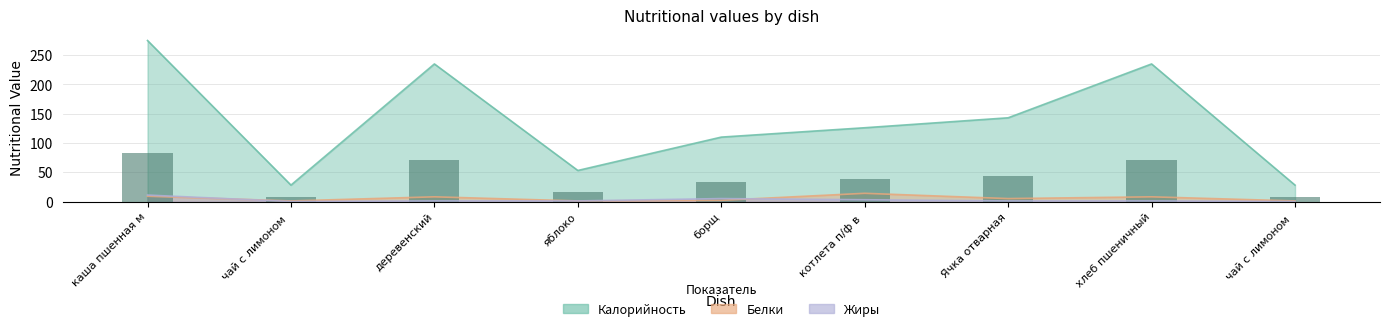

Reading left to right, list all the values displayed in this chart.

Калорийность: 82.5	8.4	70.5	15.9	33.0	37.8	42.9	70.5	8.4
Белки: 9.0	1.0	8.0	1.0	2.0	14.0	5.0	8.0	1.0
Жиры: 11.0	0.0	1.0	1.0	5.0	3.0	1.0	1.0	0.0